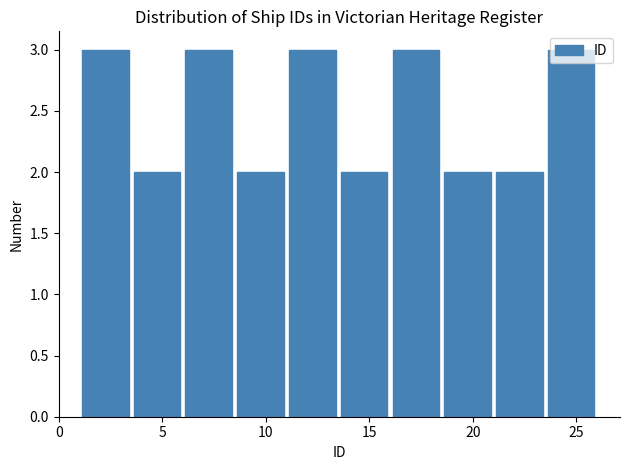

Reading left to right, list every bar in this chart as the range it spans on the x-axis followed by its height. The values are not printed on the chart, so give them approximately, as read against the axis.

1.0 to 3.5: 3
3.5 to 6.0: 2
6.0 to 8.5: 3
8.5 to 11.0: 2
11.0 to 13.5: 3
13.5 to 16.0: 2
16.0 to 18.5: 3
18.5 to 21.0: 2
21.0 to 23.5: 2
23.5 to 26.0: 3